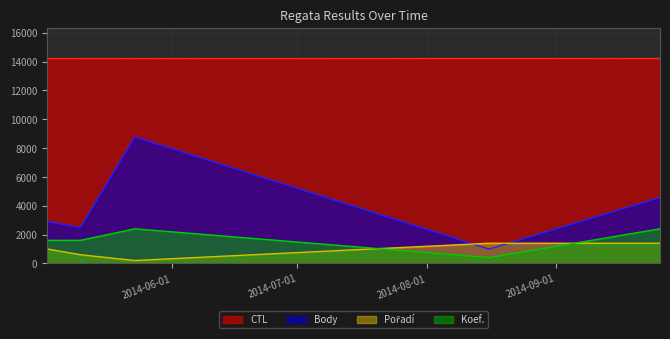

True or false: Body has more than 2 interior local peaks.

False